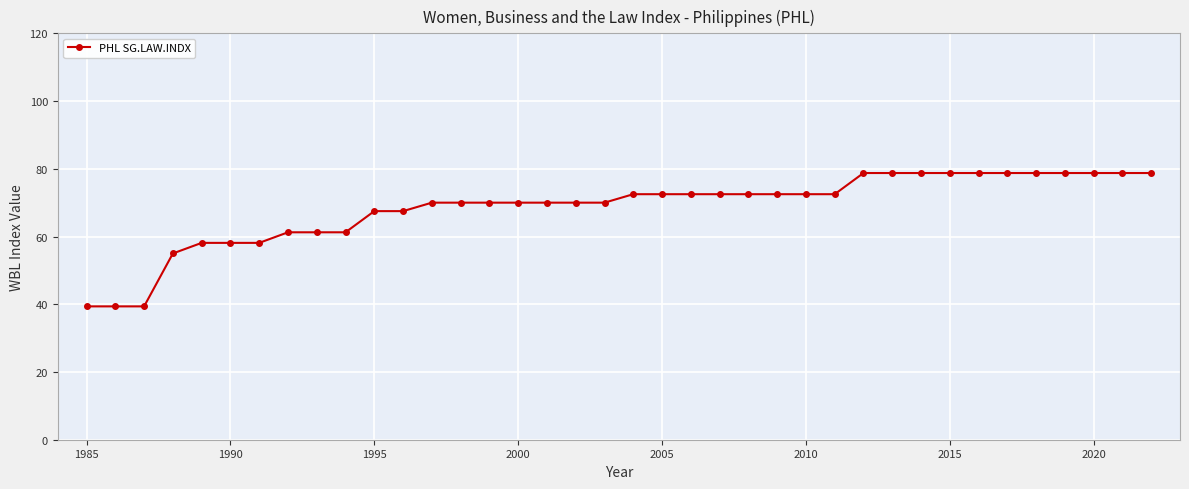

What is the maximum value shown in the chart?

78.8